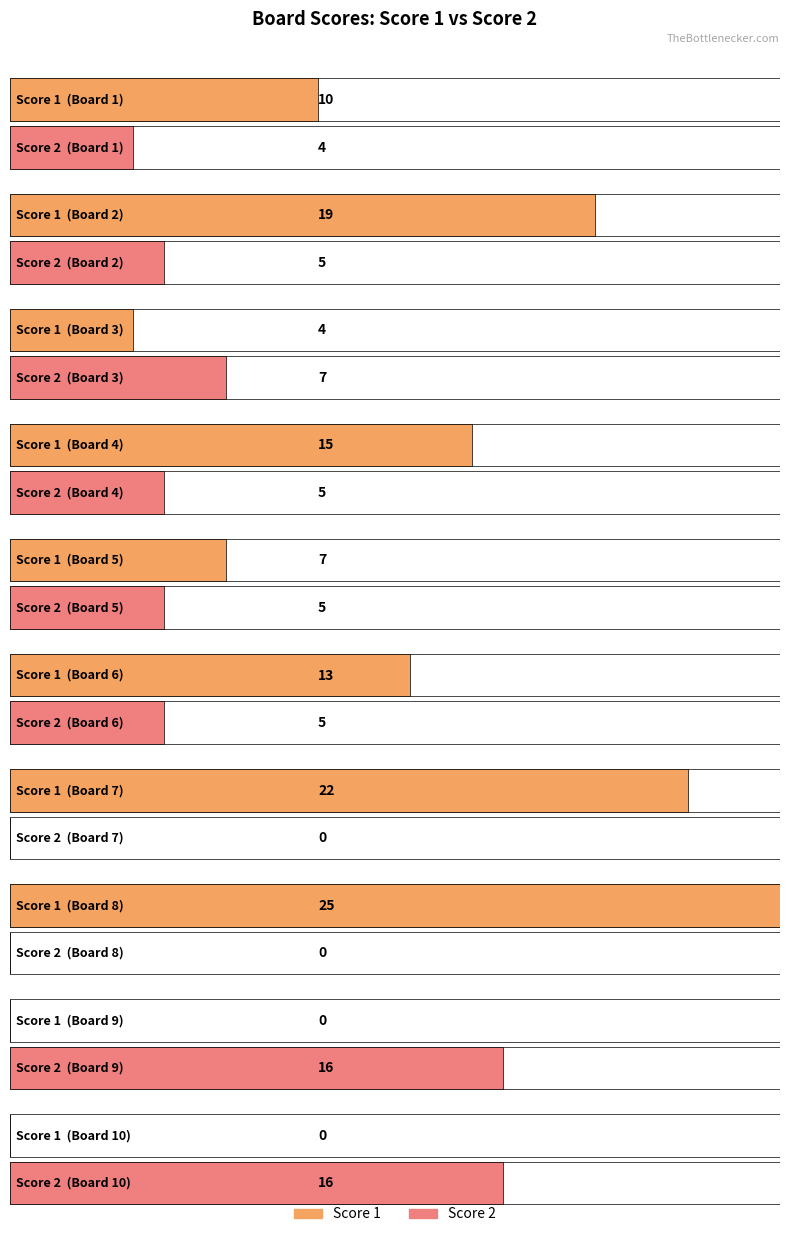

At which category is the sum across all series the highest?

8